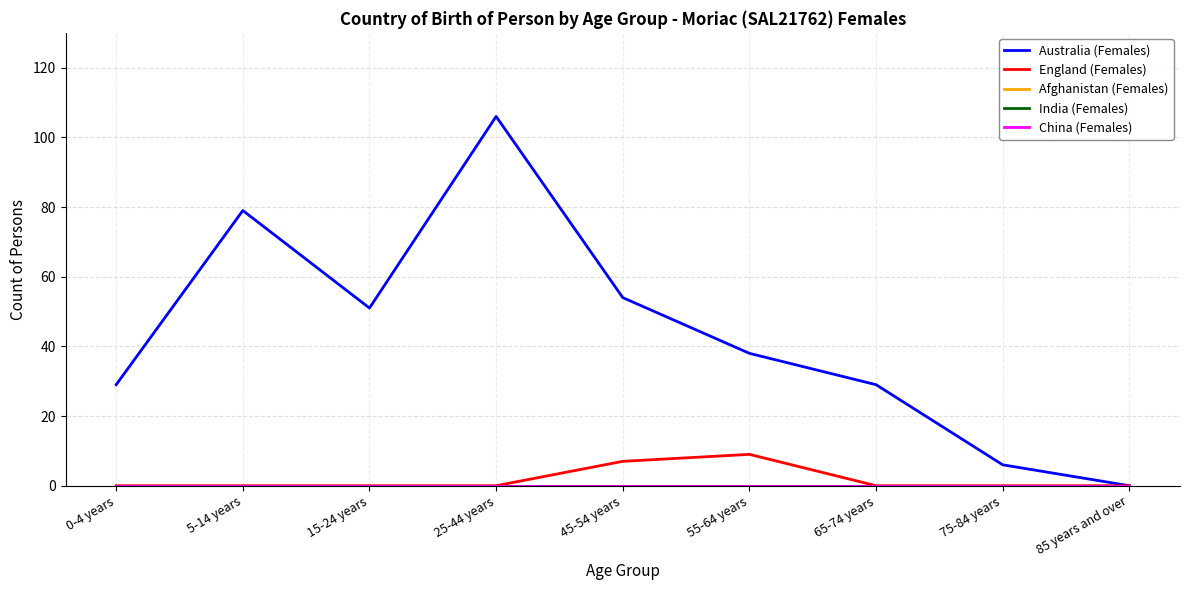

Which category has the highest value across all series?

25-44 years